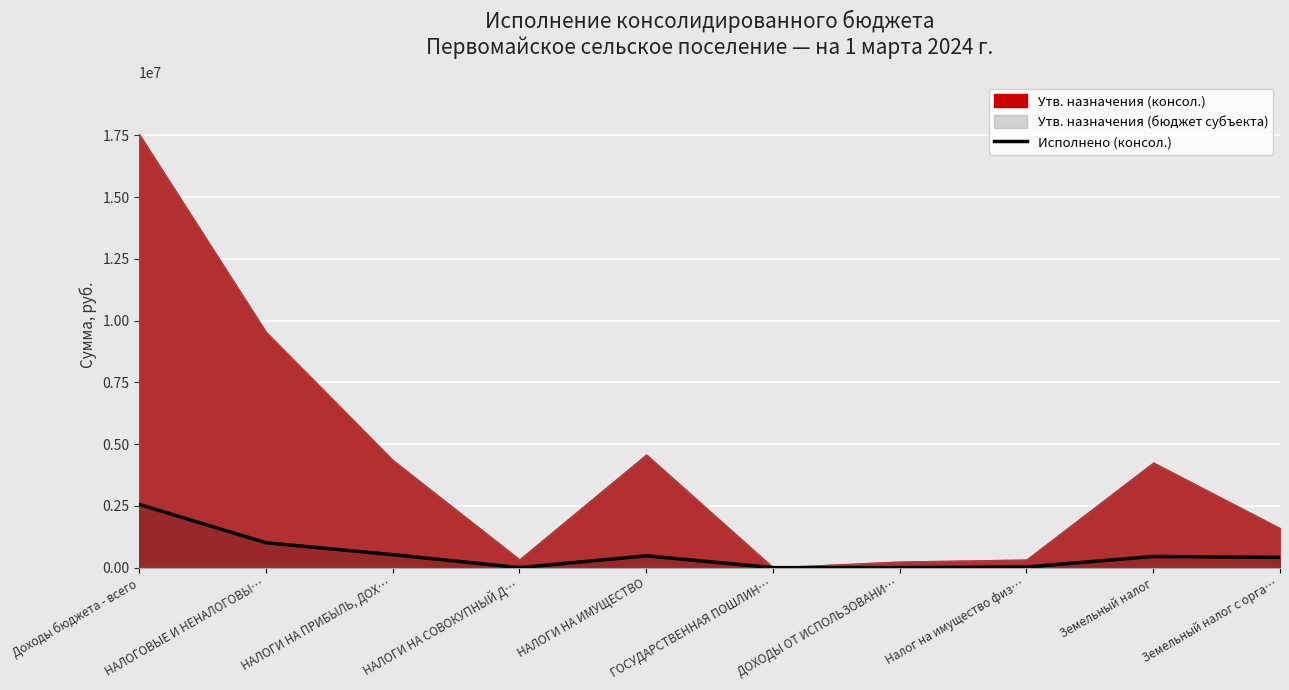

What position from the left is НАЛОГИ НА ИМУЩЕСТВО?

5